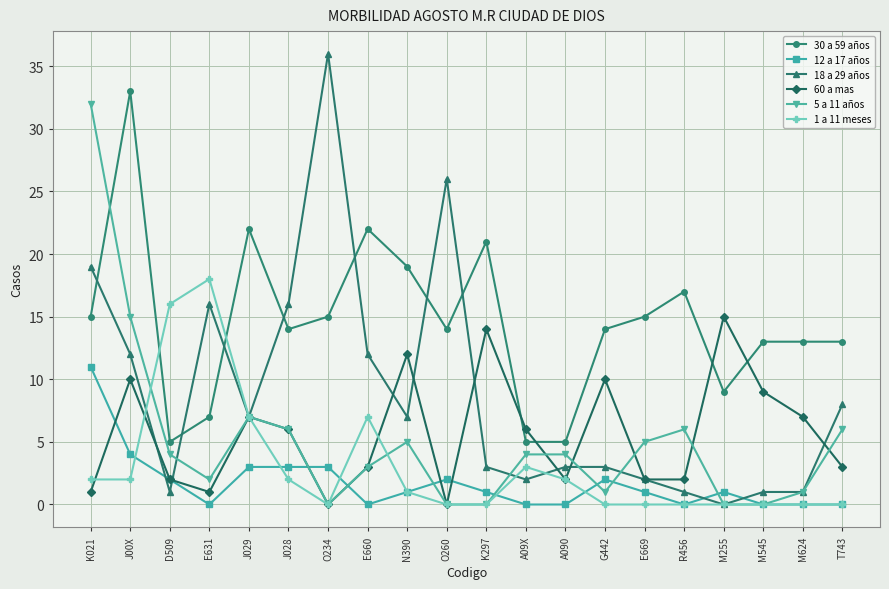

Which series has the largest total across all categories?

30 a 59 años